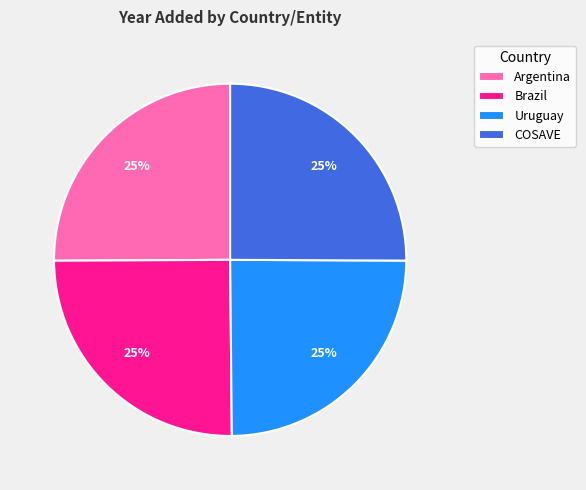

What is the ratio of the value at COSAVE to the value at Argentina?

1.0